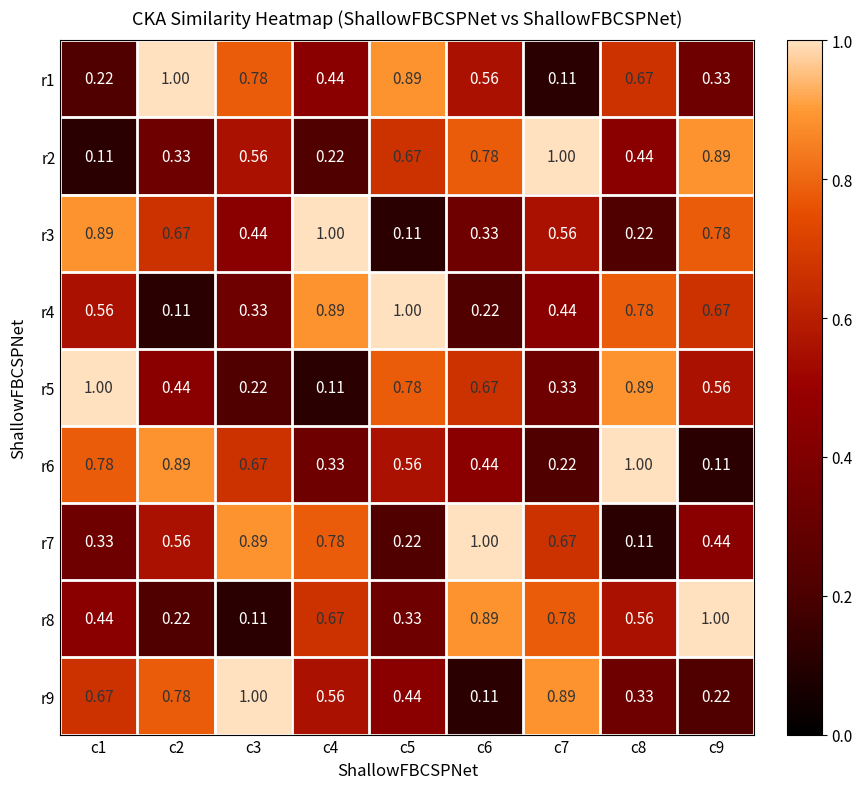

Is the value of r5 at c9 greater than the value of r7 at c4?

No